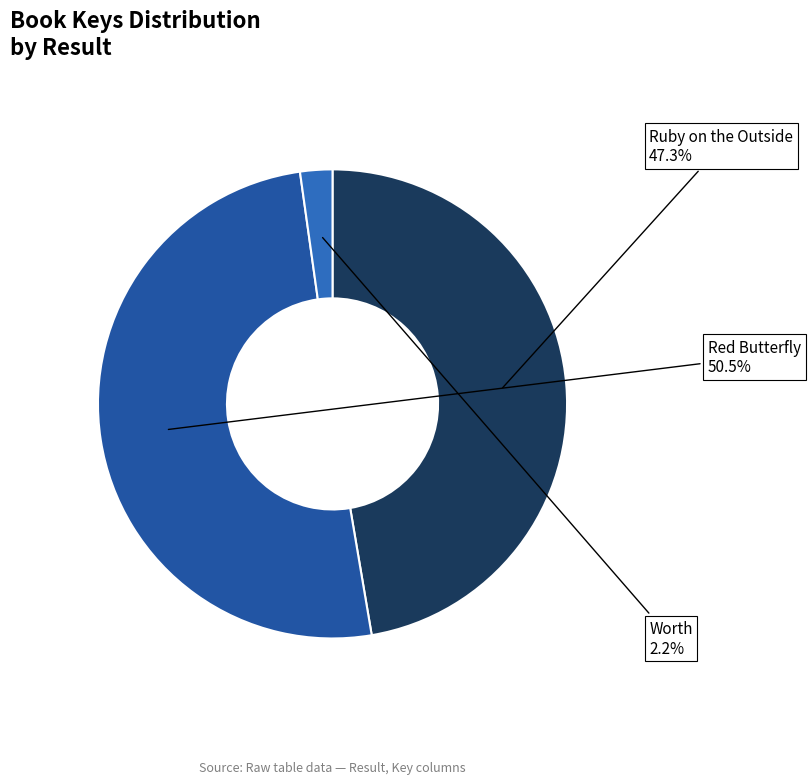

What is the largest slice in the pie chart?

Red Butterfly (435915197)